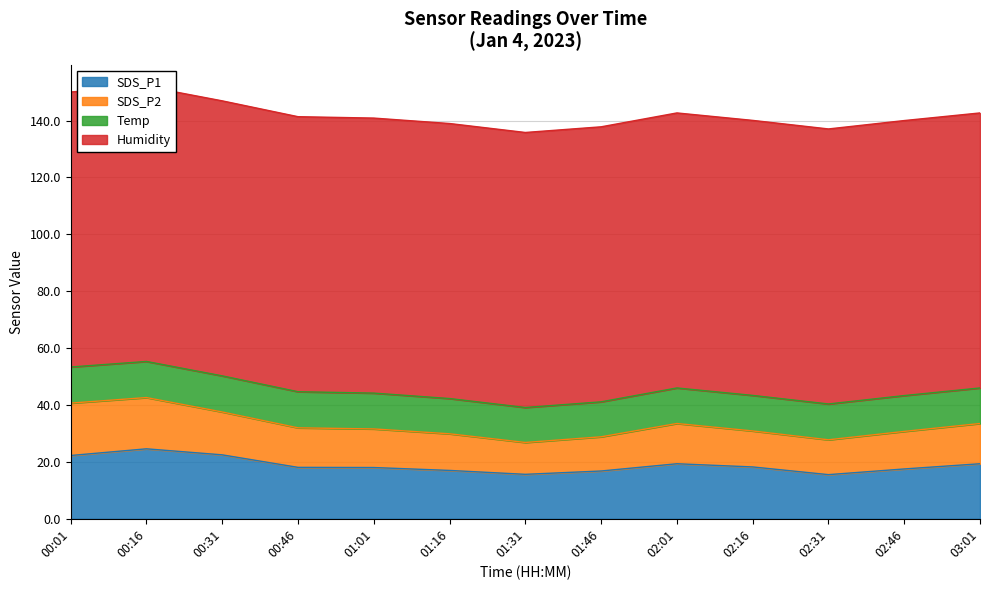

What is the sum of all Temp values?

163.1